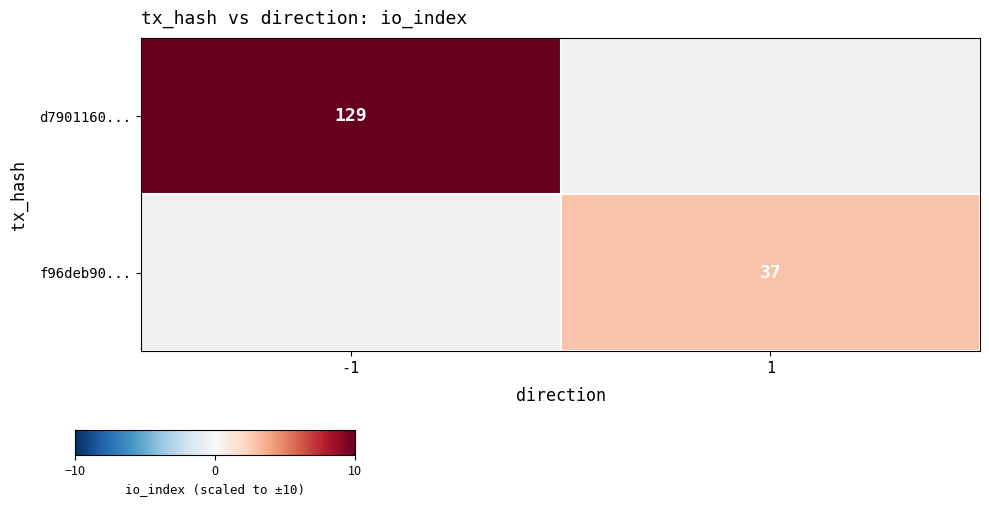

The value of d7901160... at -1 is 32. True or false?

False